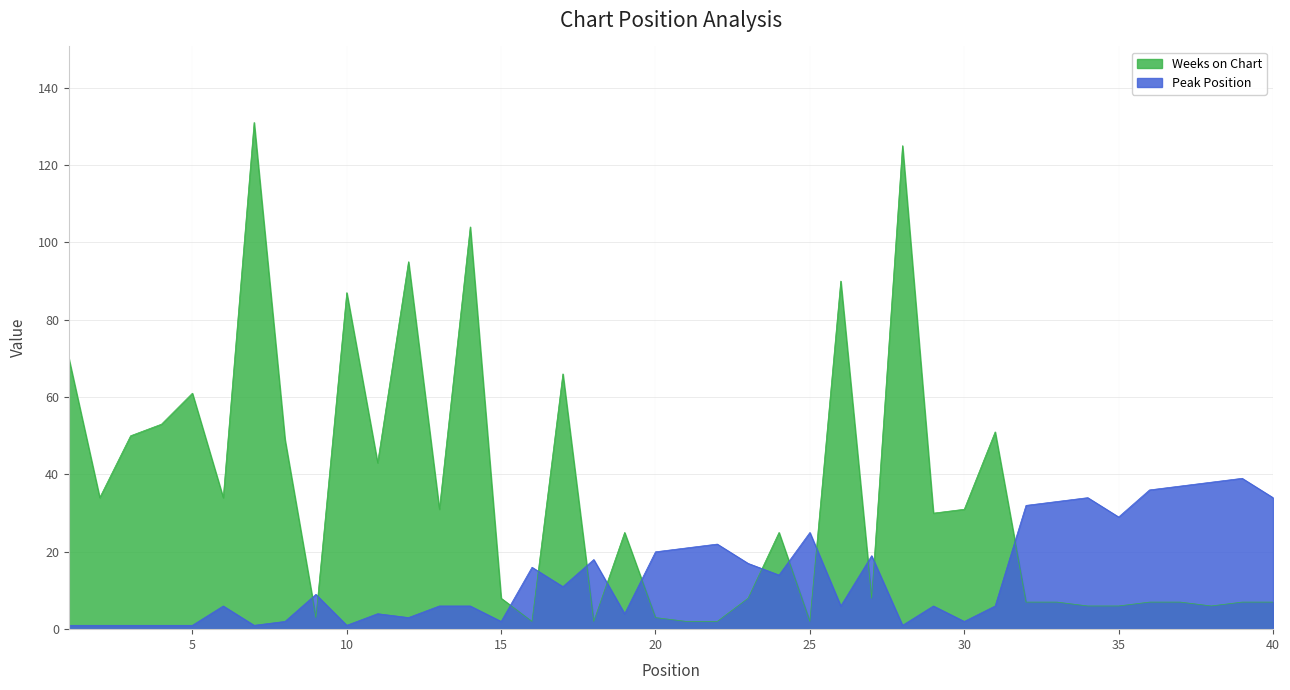

What is the maximum value shown in the chart?

131